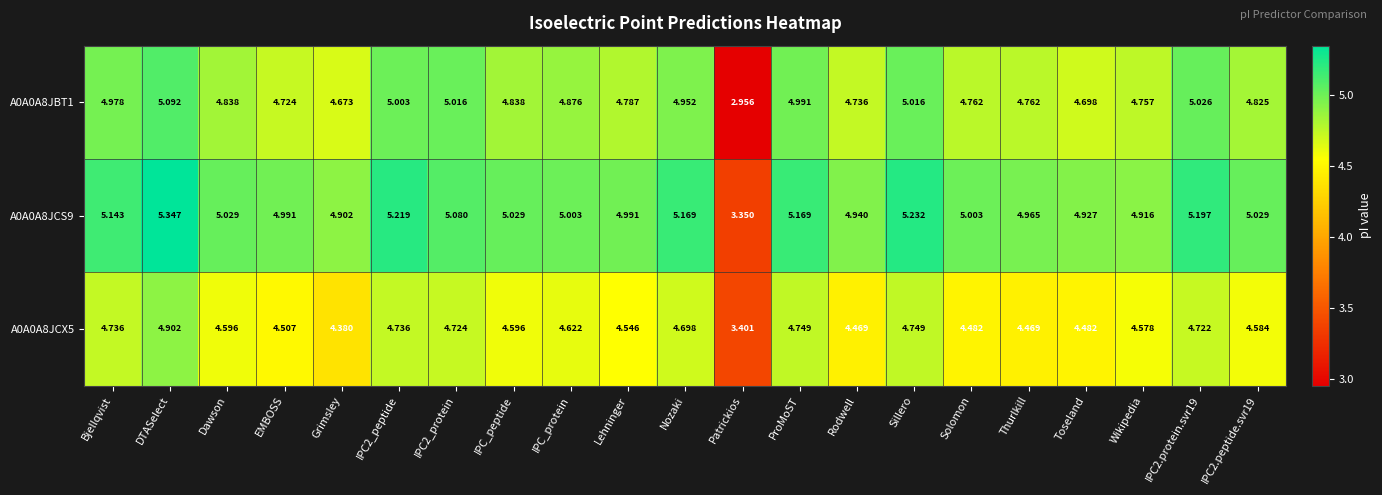

Where does the A0A0A8JCS9 series first go above 5?

Bjellqvist